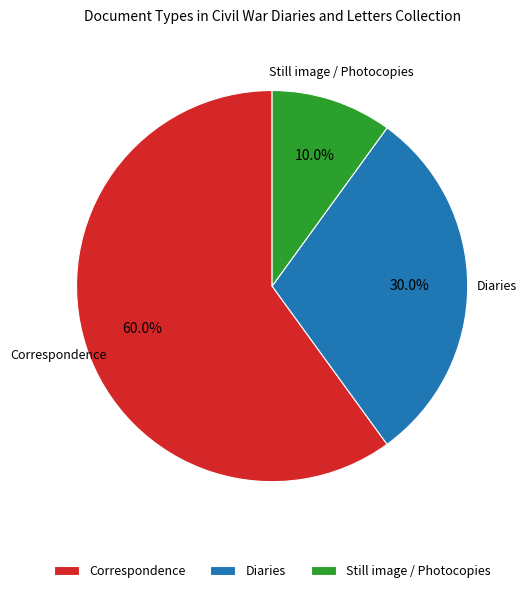

Rank the categories by value from lowest to highest.

Still image / Photocopies, Diaries, Correspondence